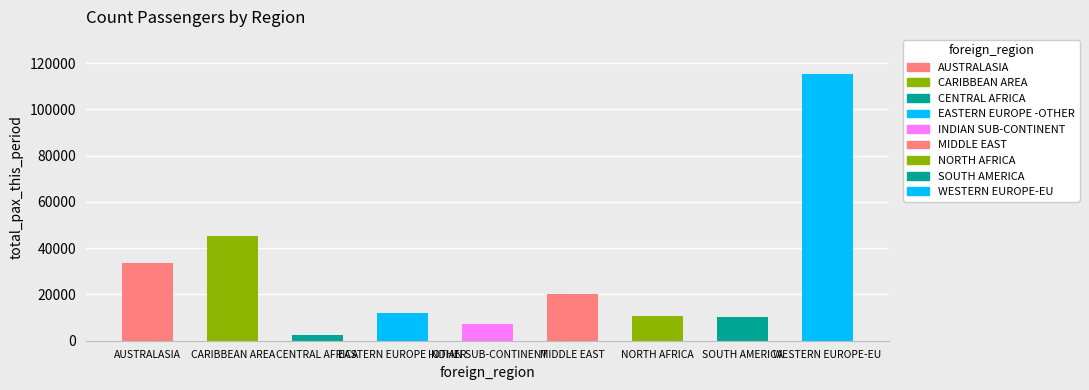

Read the value at EASTERN EUROPE -OTHER, to the nearest 100.

11800